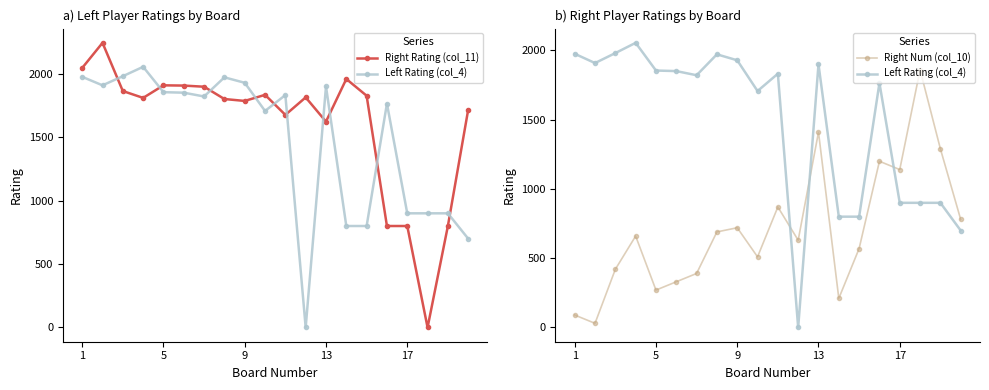

List the series in order of their peak value, highest first.

Right Rating (col_11), Left Rating (col_4), Right Num (col_10)